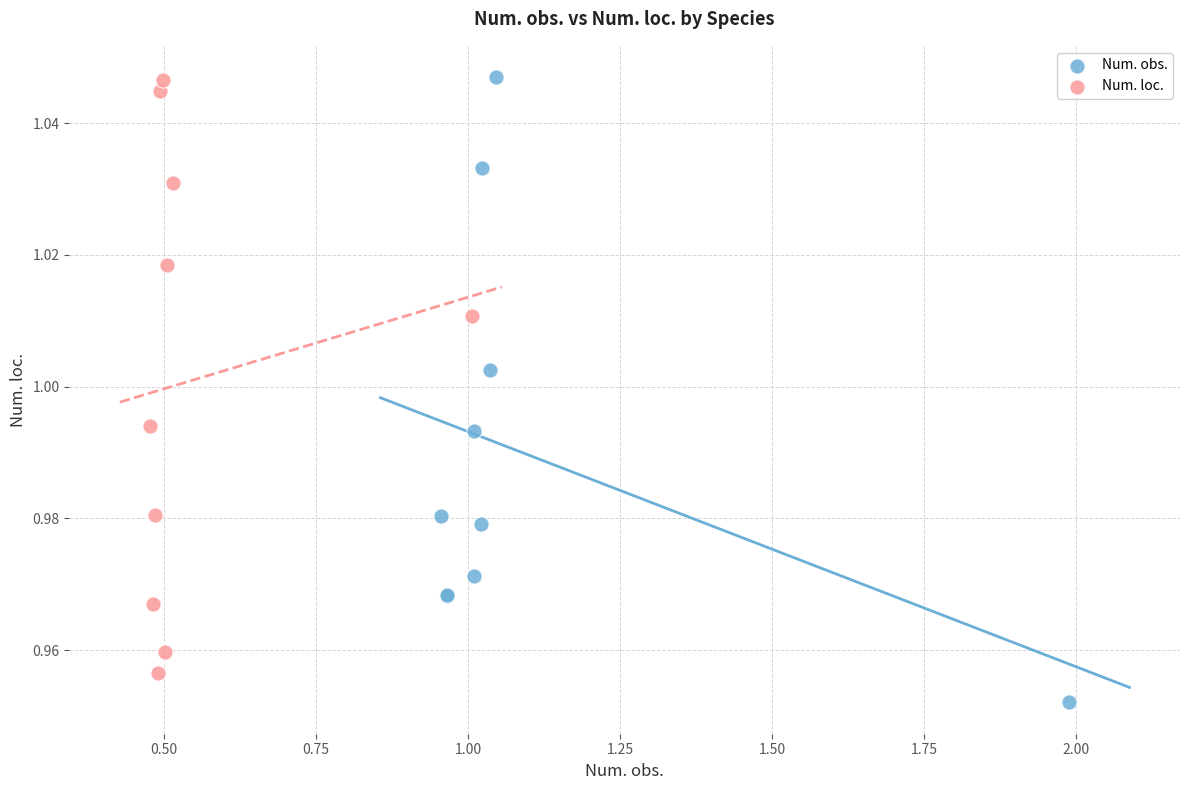

Which series reaches the minimum Y coordinate?

Num. obs.